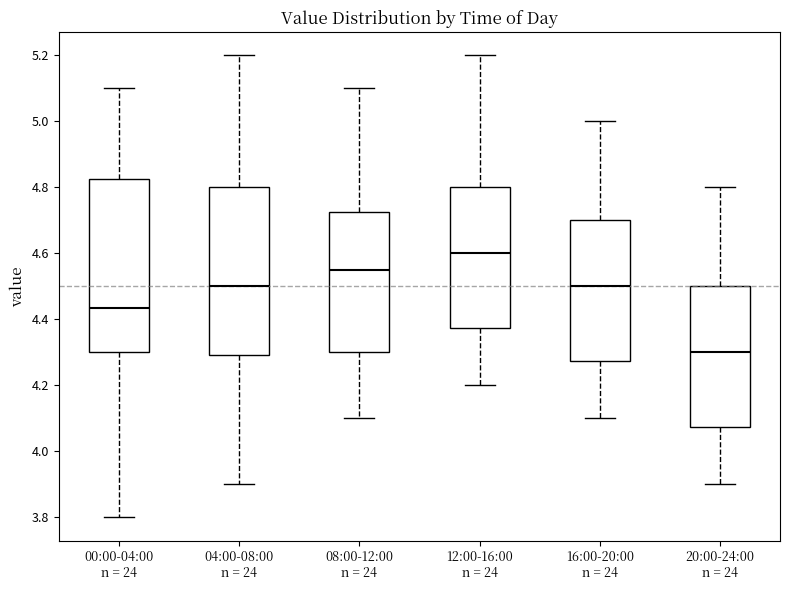

Reading left to right, transcribe this box plot: for each box, give where its median line is, the range the box spans, and where its two whiskers end, as read against the y-axis. The values are not printed on the chart, so give them approximately, as read against the axis.

00:00-04:00 n = 24: median 4.44, box 4.30 to 4.82, whiskers 3.80 to 5.10
04:00-08:00 n = 24: median 4.50, box 4.30 to 4.80, whiskers 3.90 to 5.20
08:00-12:00 n = 24: median 4.56, box 4.30 to 4.72, whiskers 4.10 to 5.10
12:00-16:00 n = 24: median 4.60, box 4.38 to 4.80, whiskers 4.20 to 5.20
16:00-20:00 n = 24: median 4.50, box 4.28 to 4.70, whiskers 4.10 to 5.00
20:00-24:00 n = 24: median 4.30, box 4.08 to 4.50, whiskers 3.90 to 4.80